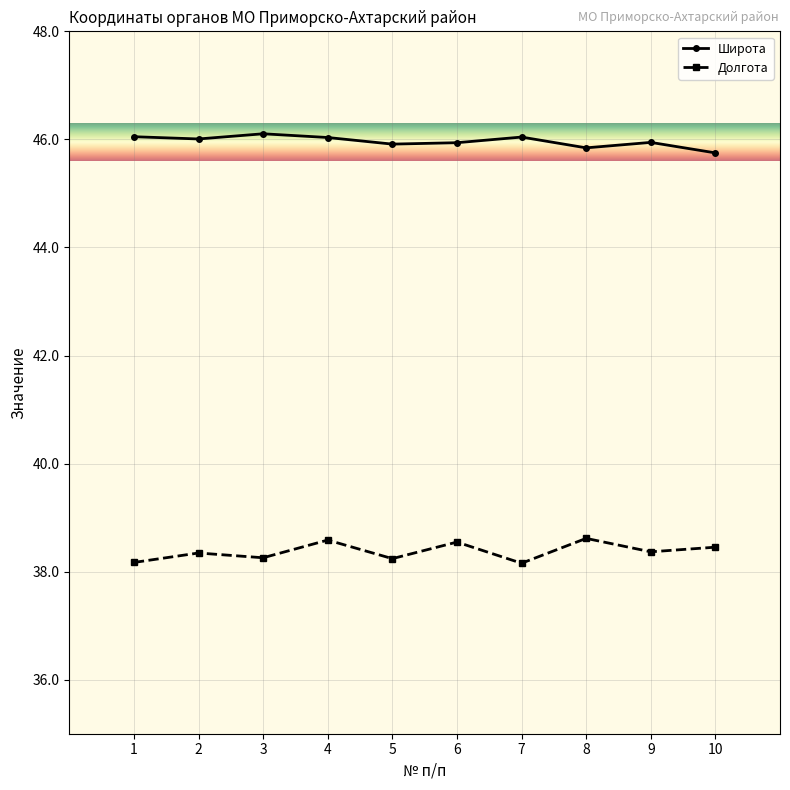

Count the Долгота values in the range 38 to 39.

10